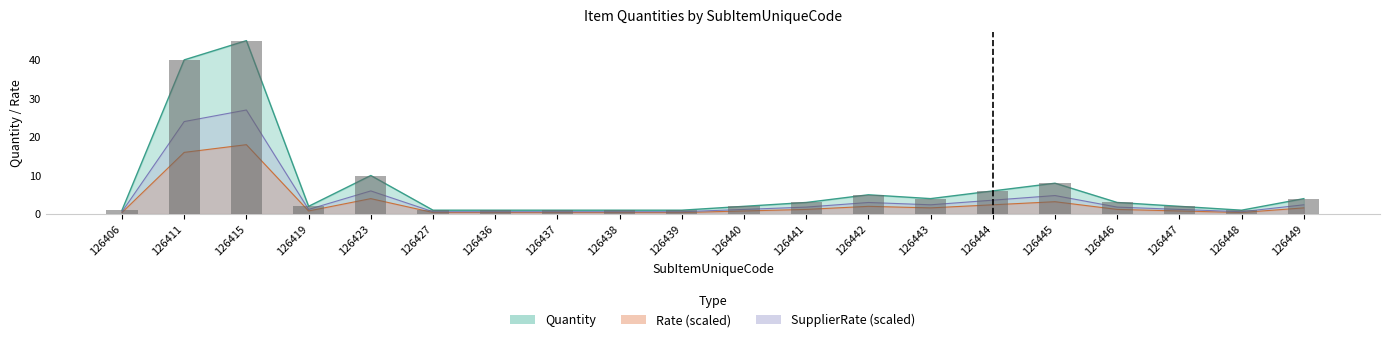

Where does the data first go above 3?

126411